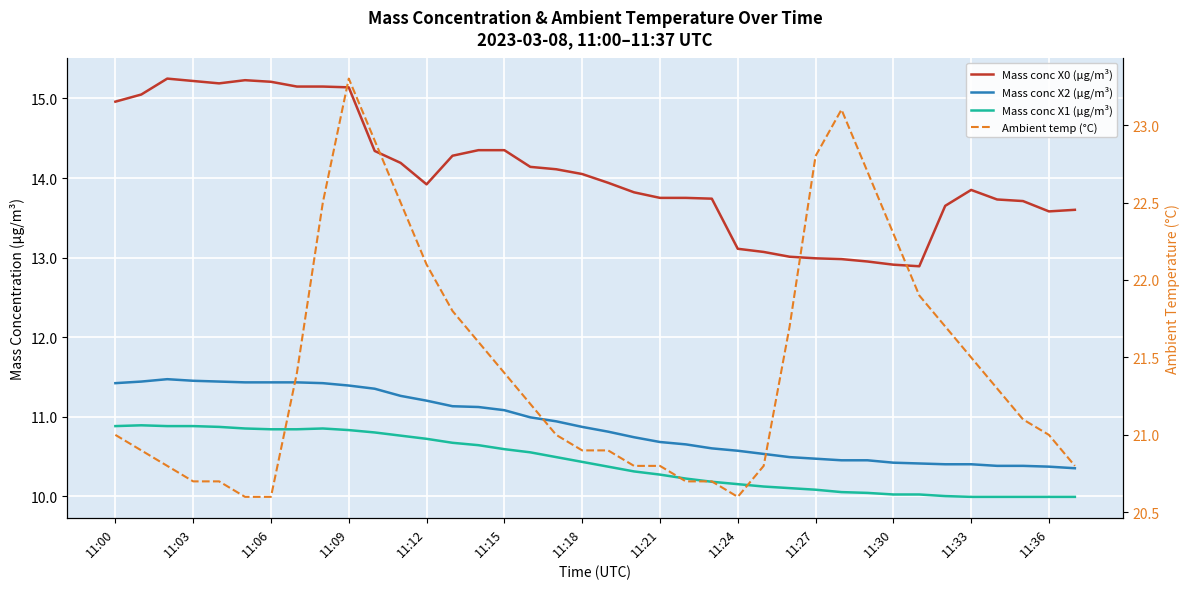

What value does the Mass conc X1 (μg/m³) series have at 11:27?

10.1